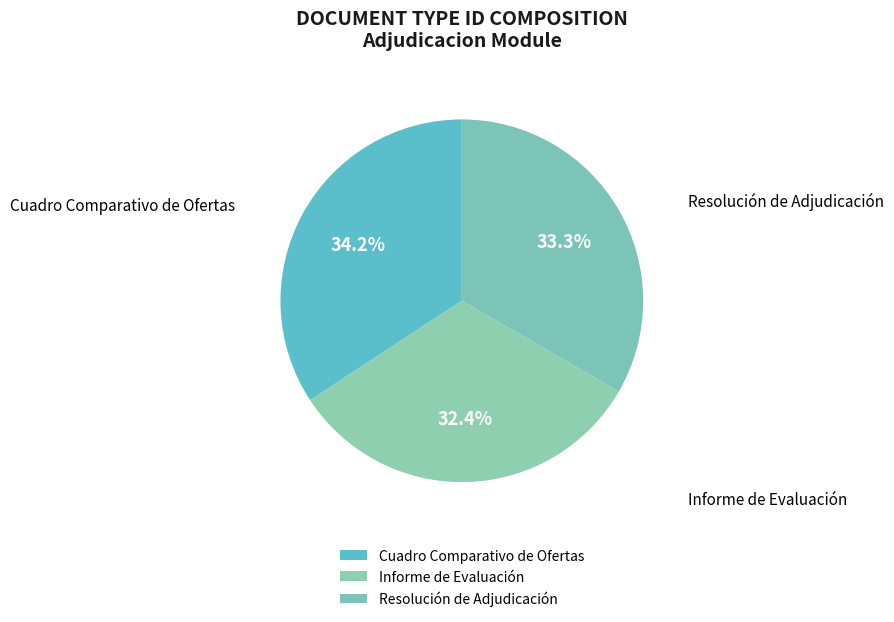

How many slices are in this pie chart?

3